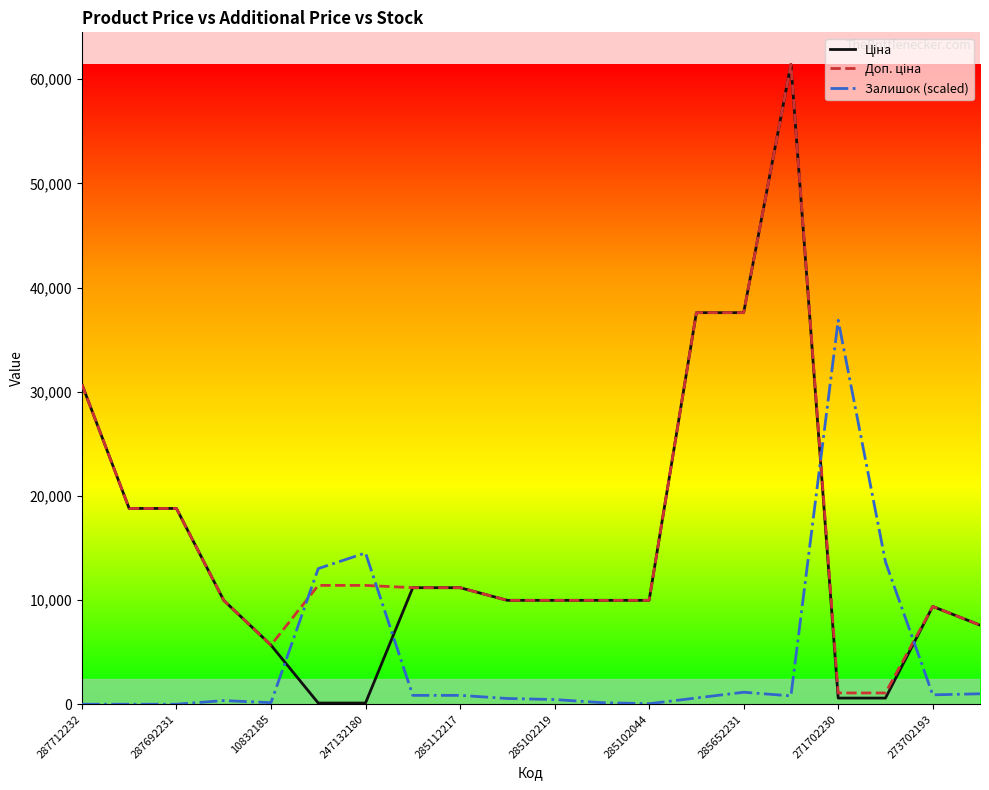

Does the chart display data point markers on the line(s)?

No